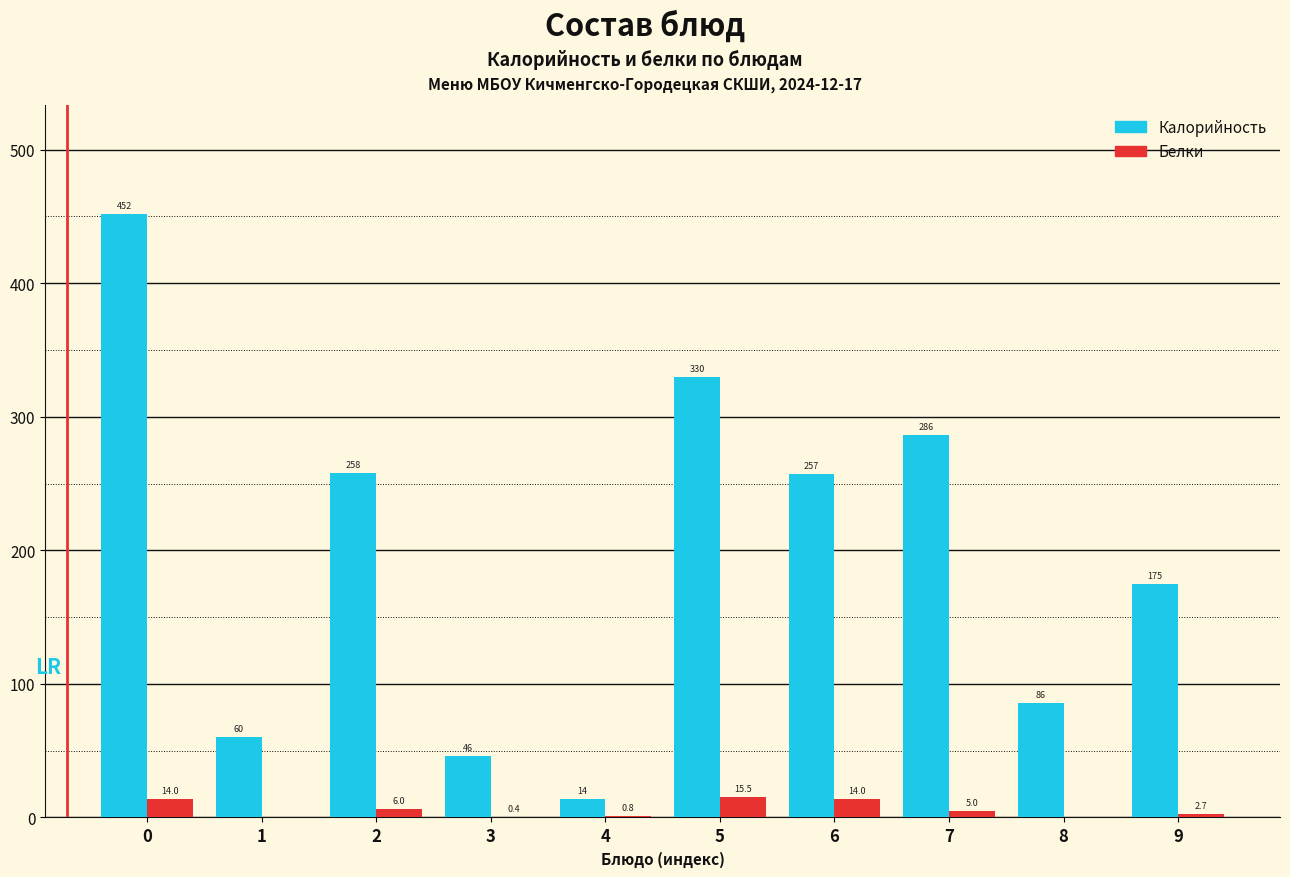

Reading right to left, extract all data points from this chart.

Калорийность: 9=175.0	8=86.0	7=286.0	6=257.0	5=329.7	4=14.0	3=46.0	2=258.0	1=60.0	0=452.0
Белки: 9=2.7	8=0.0	7=5.0	6=14.0	5=15.5	4=0.8	3=0.4	2=6.0	1=0.0	0=14.0